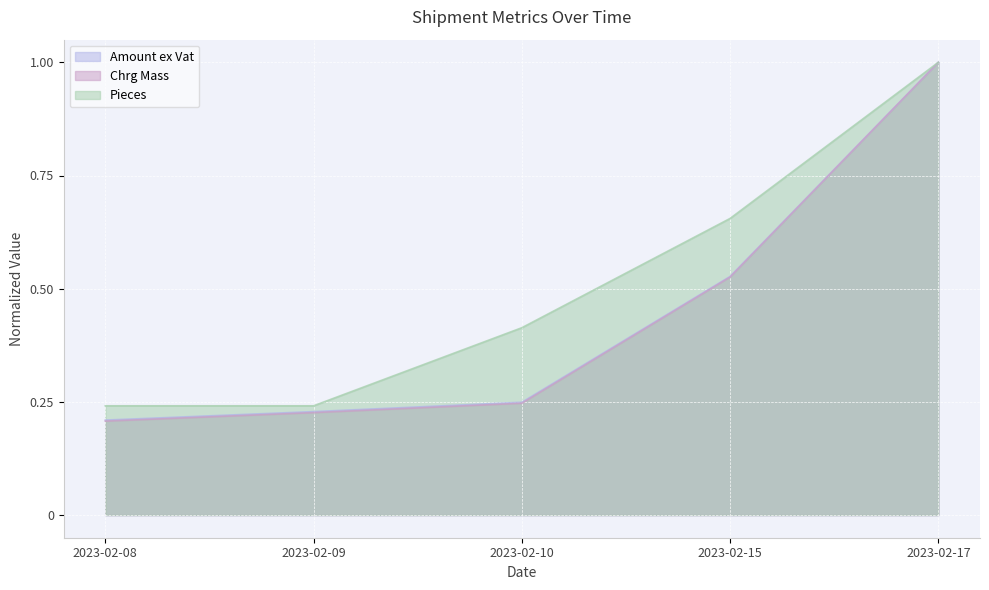

Reading left to right, extract all data points from this chart.

Amount ex Vat: 2023-02-08=0.2	2023-02-09=0.2	2023-02-10=0.2	2023-02-15=0.5	2023-02-17=1.0
Chrg Mass: 2023-02-08=0.2	2023-02-09=0.2	2023-02-10=0.2	2023-02-15=0.5	2023-02-17=1.0
Pieces: 2023-02-08=0.2	2023-02-09=0.2	2023-02-10=0.4	2023-02-15=0.7	2023-02-17=1.0